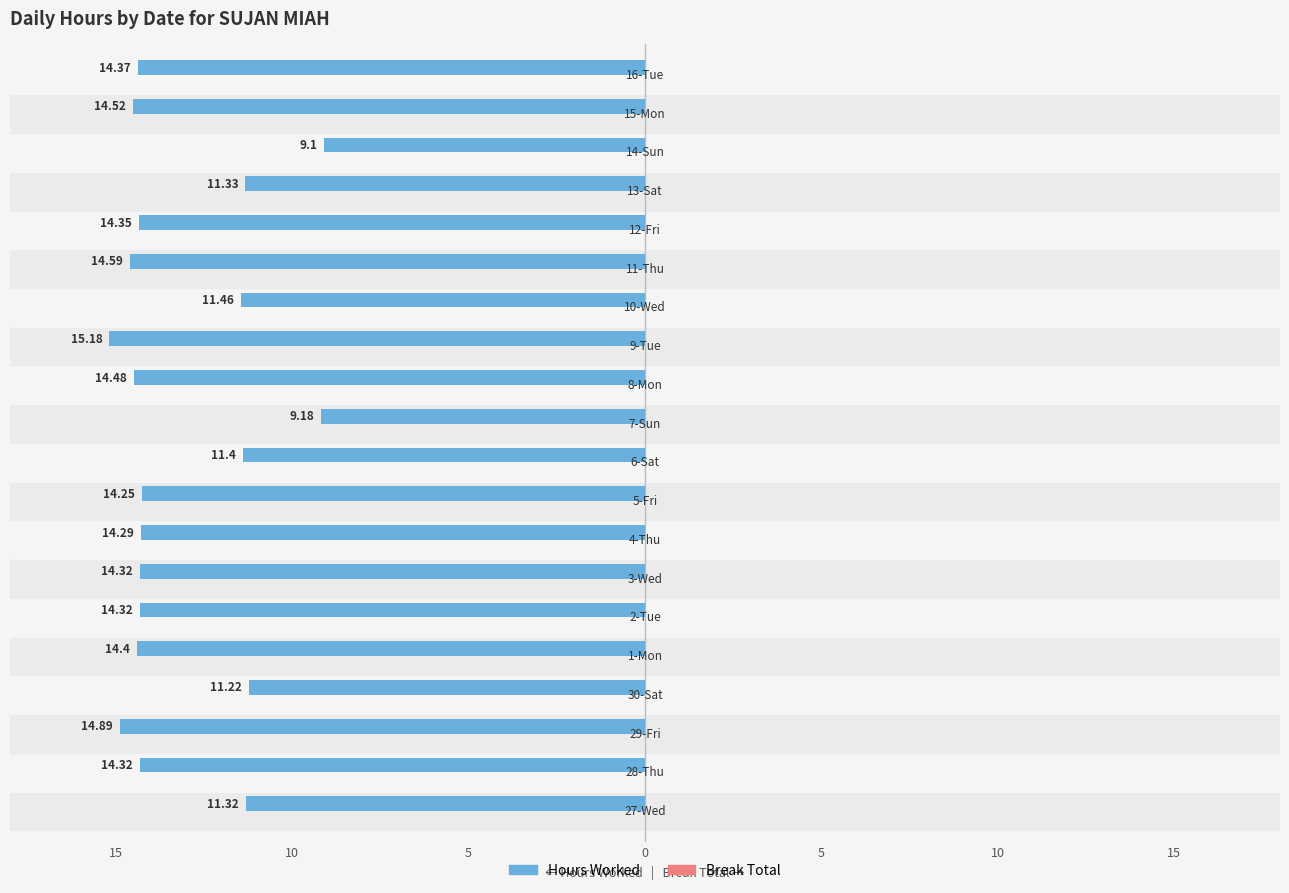

Does the chart contain any negative values?

Yes